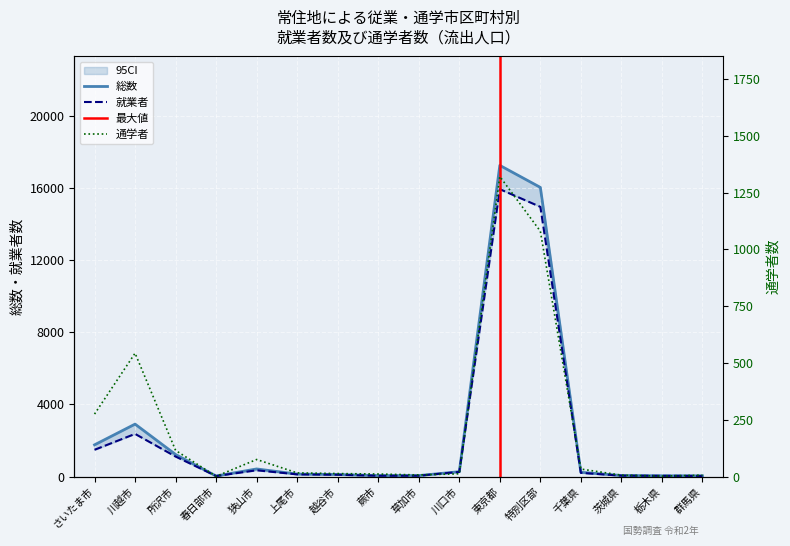

Is it true that 通学者 equals 2097 at 東京都?

False